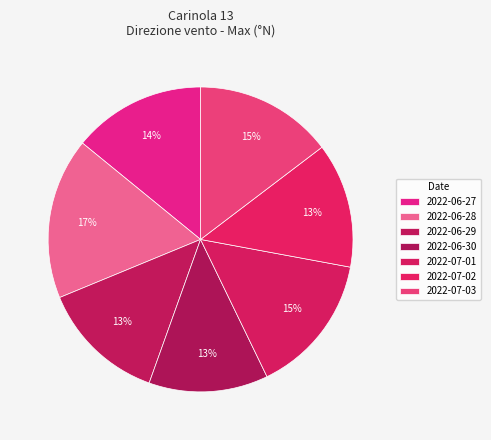

Is it true that 2022-06-30 is 13% of the pie?

True